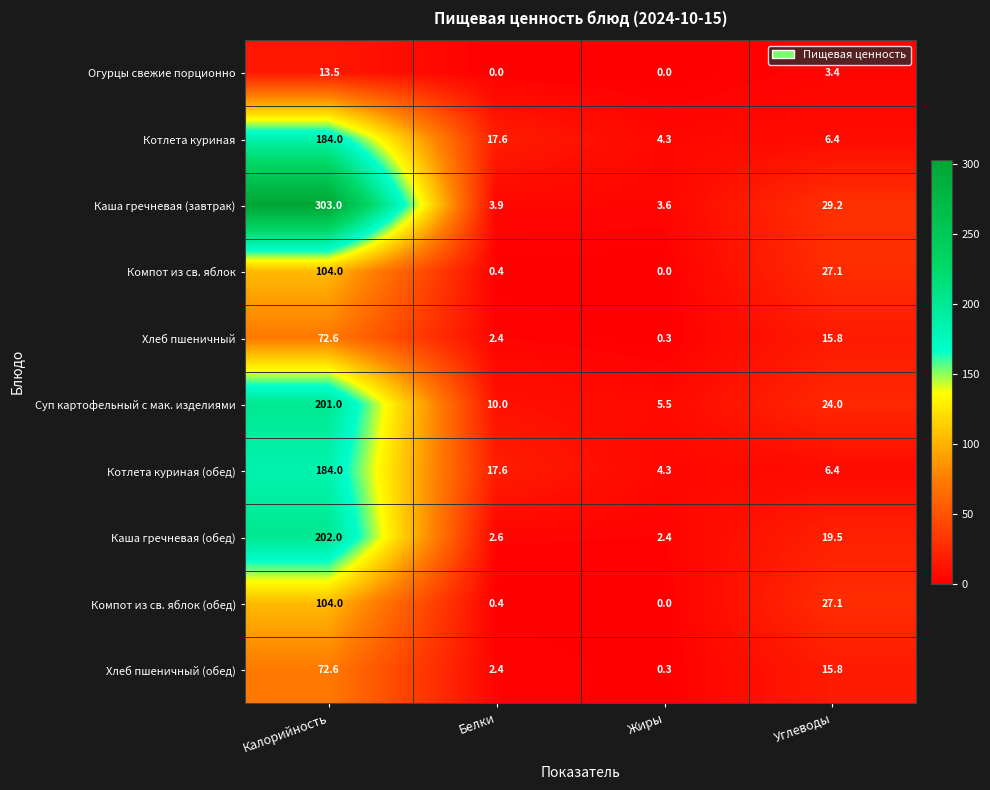

True or false: Хлеб пшеничный has a value of 72.6 at Калорийность.

True